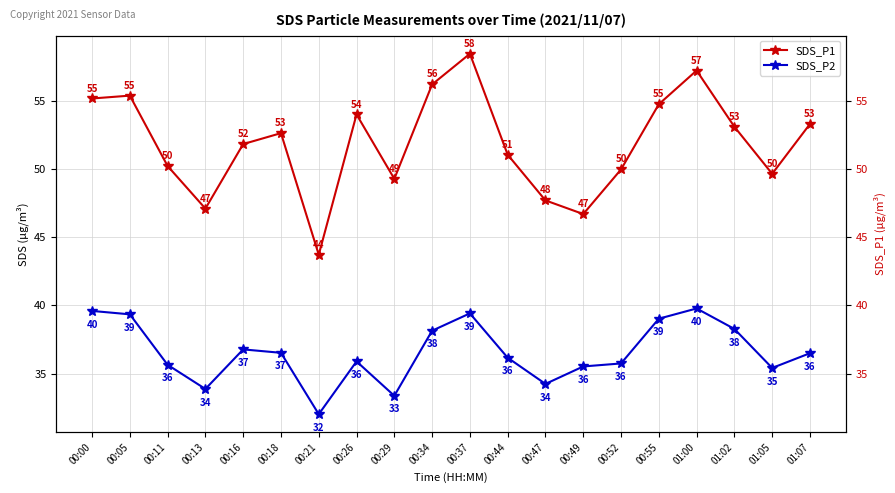

True or false: SDS_P1 and SDS_P2 cross at least once.

False